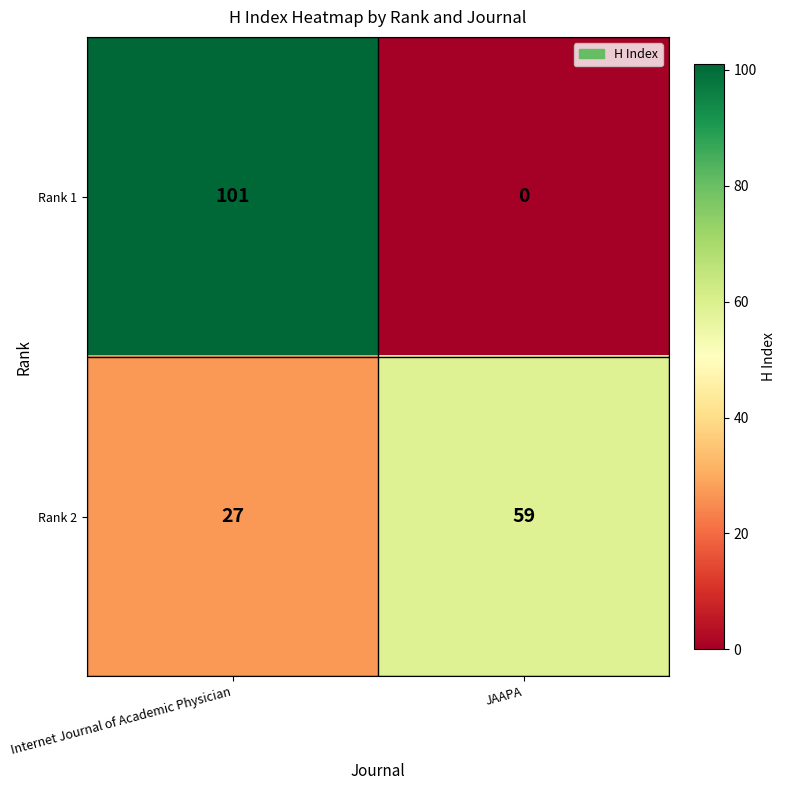

The value of Rank 1 at JAAPA is 0. True or false?

True